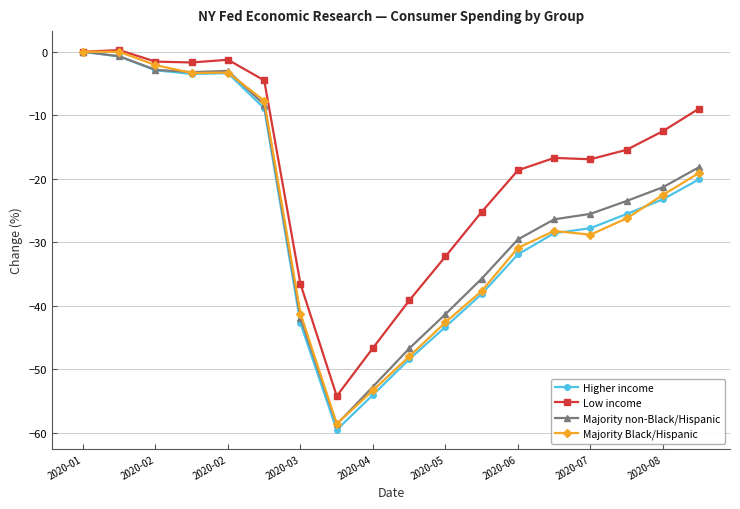

What is the value of the Majority non-Black/Hispanic point at the 3rd from the left?

-2.8